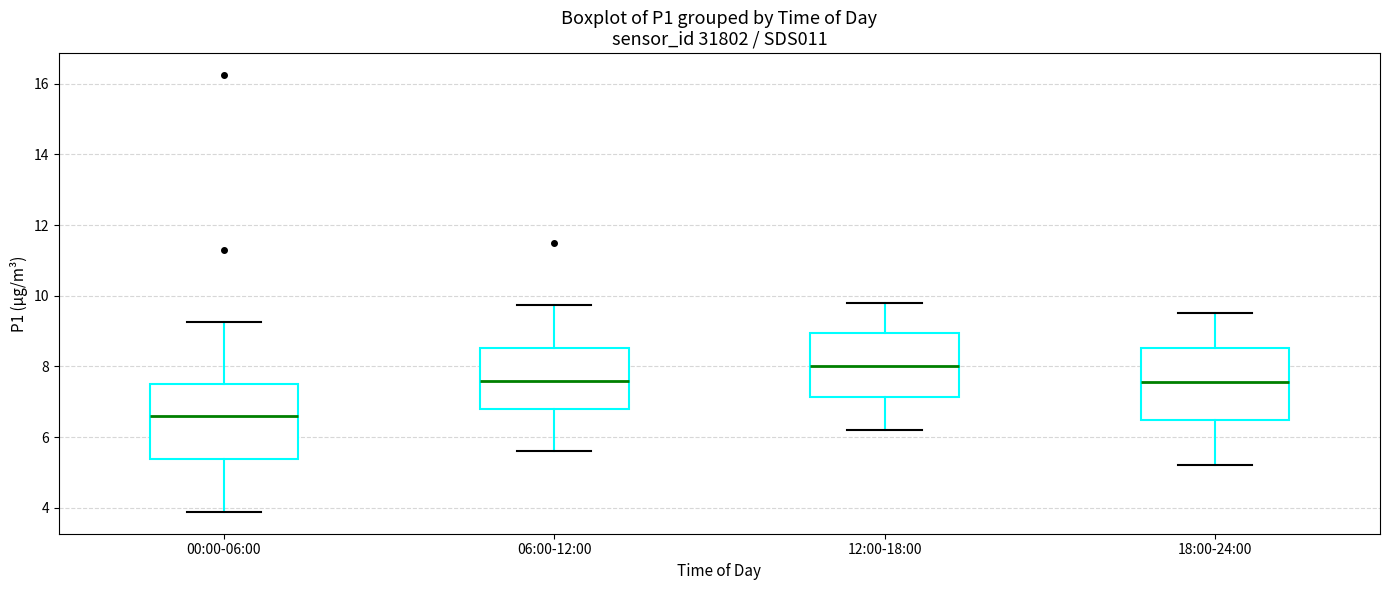

Reading left to right, read every box against the y-axis: the position of its median line, the range the box covers, and the ends of its whiskers. The values are not printed on the chart, so give them approximately, as read against the axis.

00:00-06:00: median 6.6, box 5.4 to 7.6, whiskers 3.8 to 9.2
06:00-12:00: median 7.6, box 6.8 to 8.6, whiskers 5.6 to 9.8
12:00-18:00: median 8.0, box 7.2 to 9.0, whiskers 6.2 to 9.8
18:00-24:00: median 7.6, box 6.4 to 8.6, whiskers 5.2 to 9.6